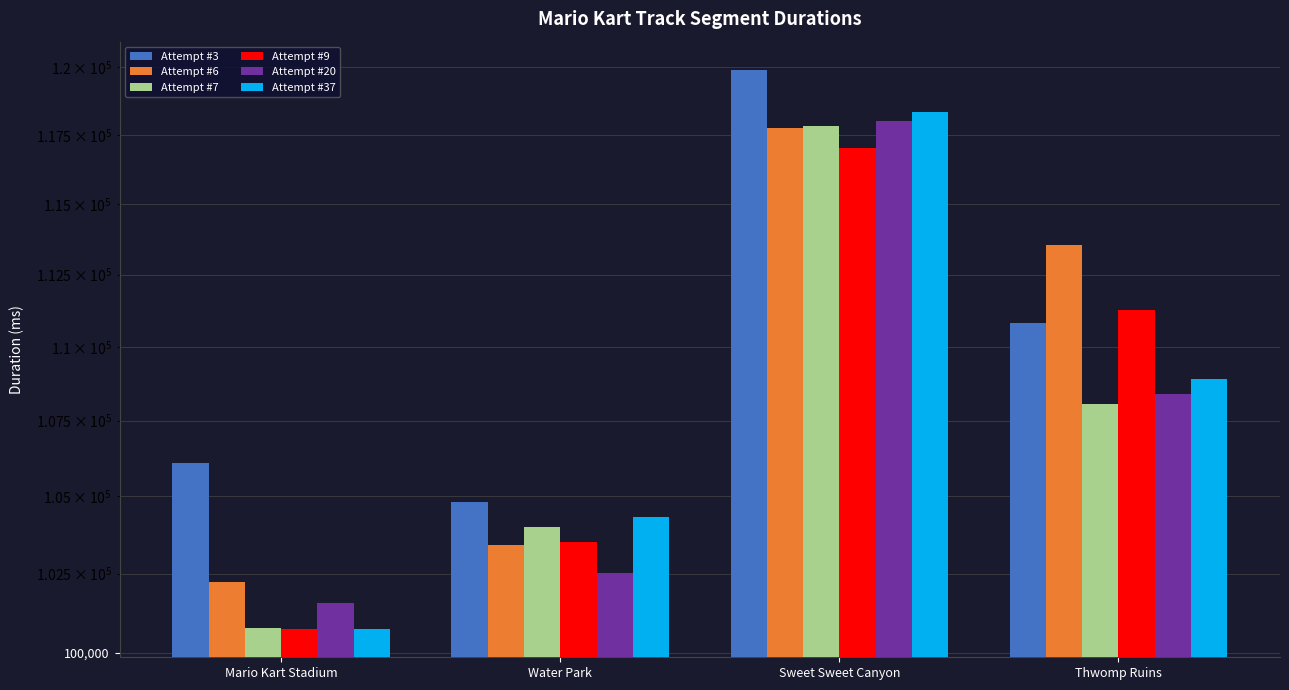

What is the difference between the Attempt #3 values at Water Park and Thwomp Ruins?

5989